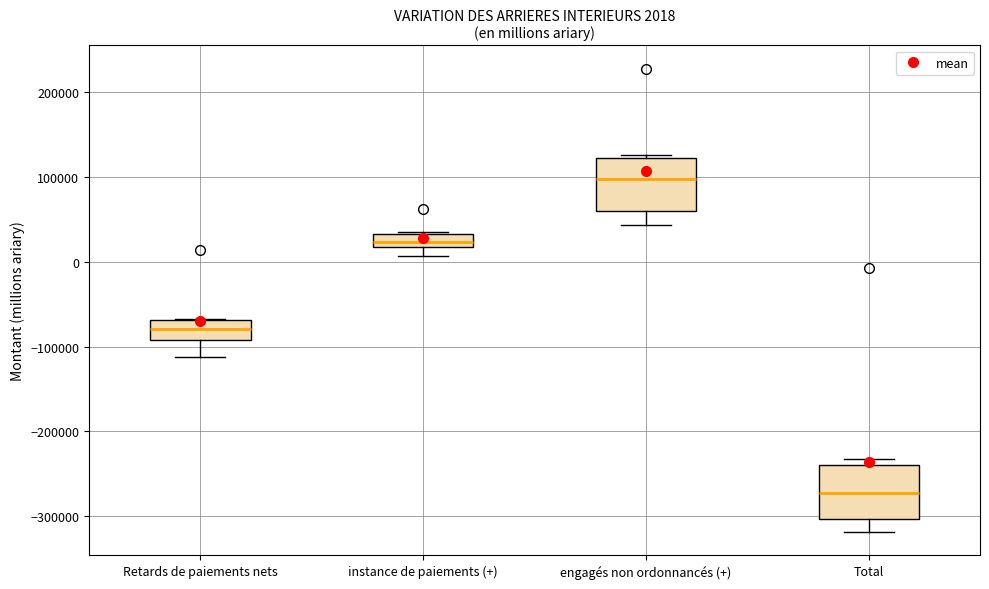

Which box's median line is the highest?

engagés non ordonnancés (+)